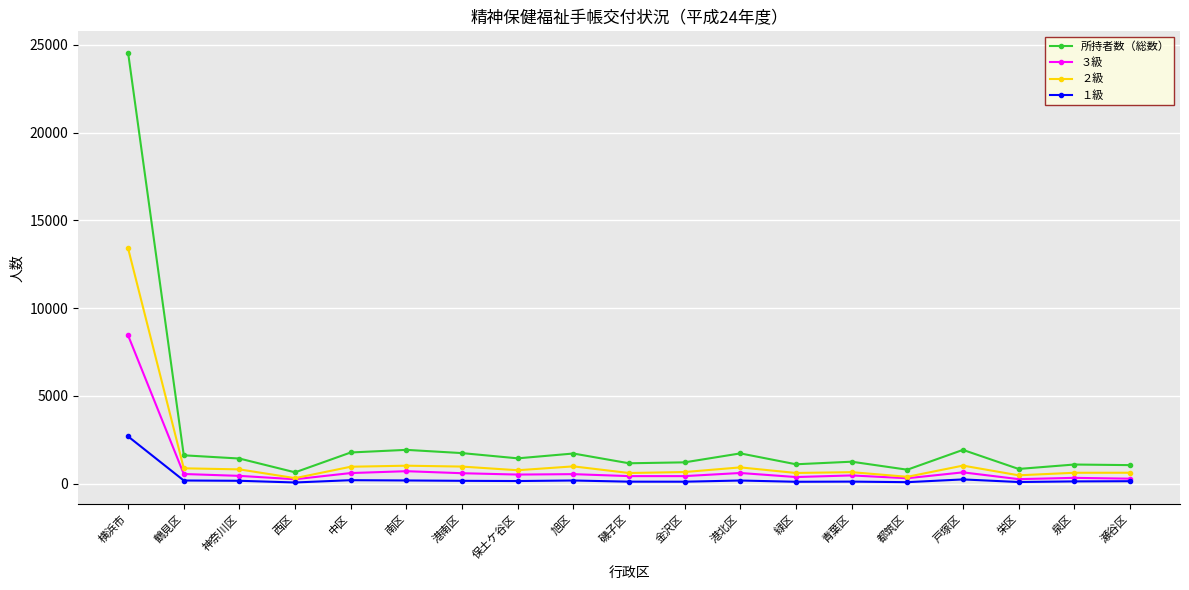

True or false: １級 and ２級 intersect in this chart.

False